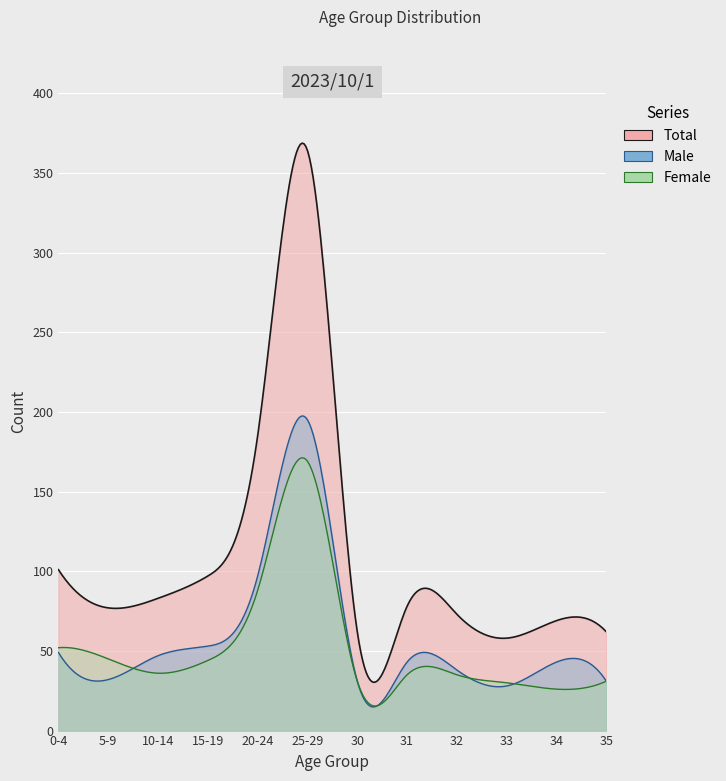

How many data points does each series have?

12